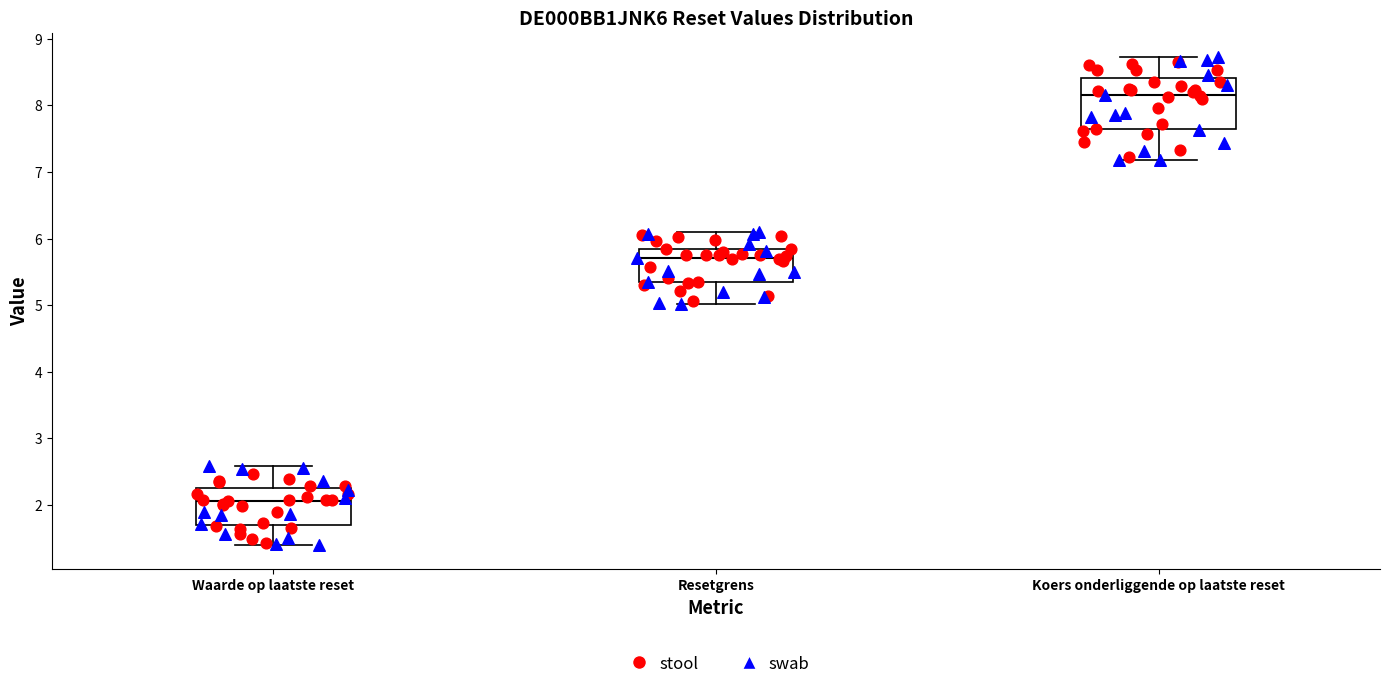

Which box is the tallest, from its lower edge to its upper edge?

Koers onderliggende op laatste reset